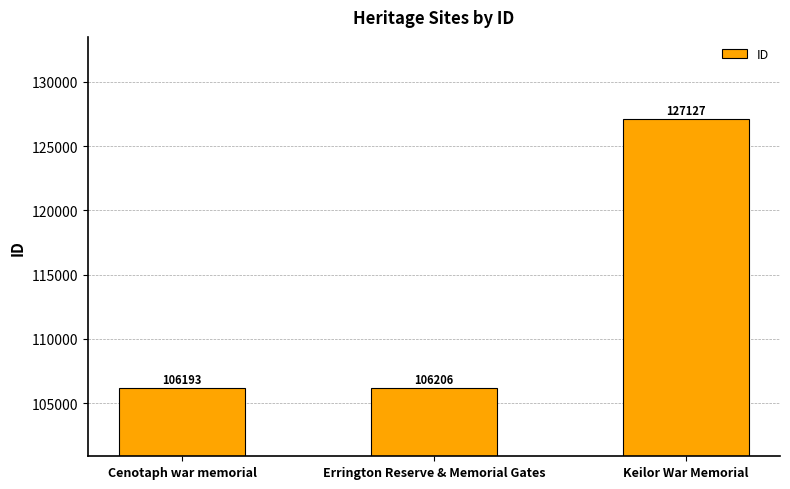

The value at Cenotaph war memorial is 106193. True or false?

True